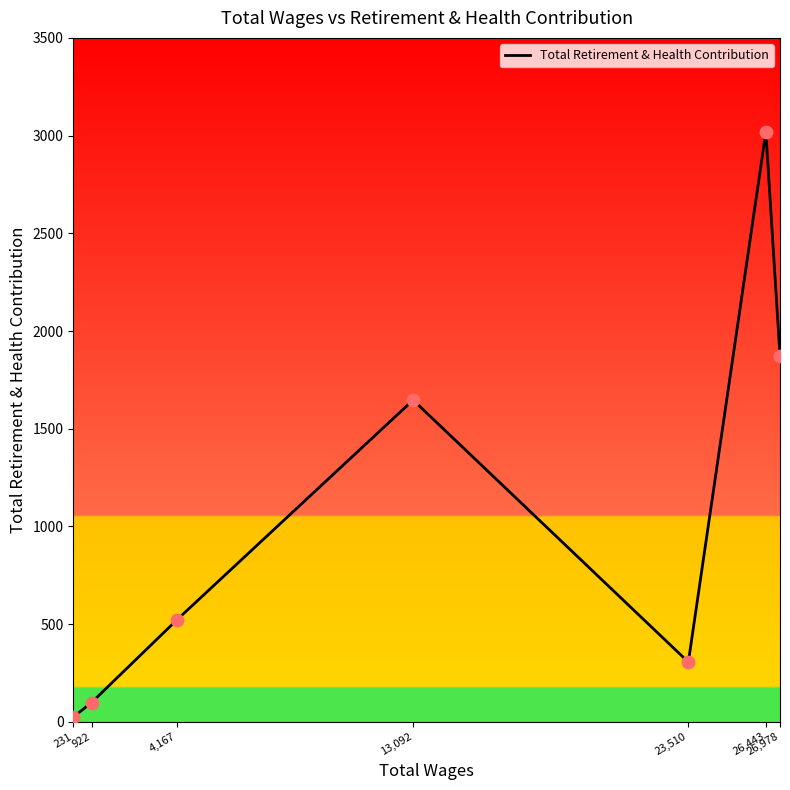

Which has a higher value, 922 or 26,978?

26,978